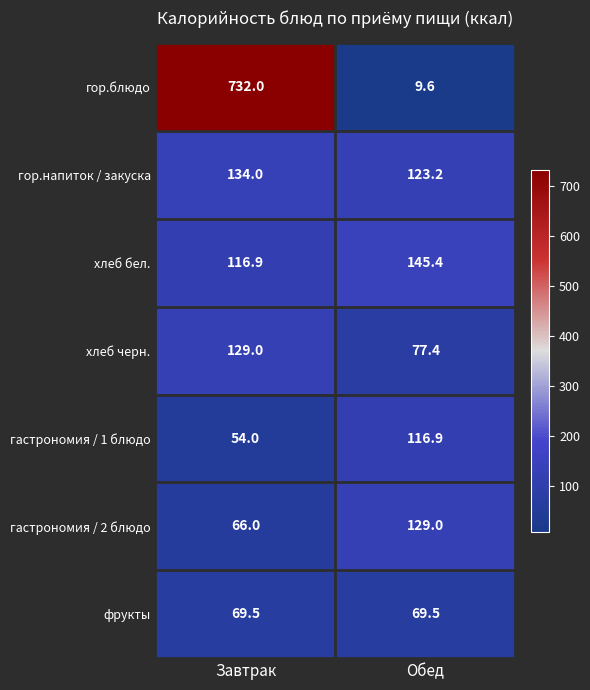

What is the spread (max minus min) of values at Завтрак?

678.0